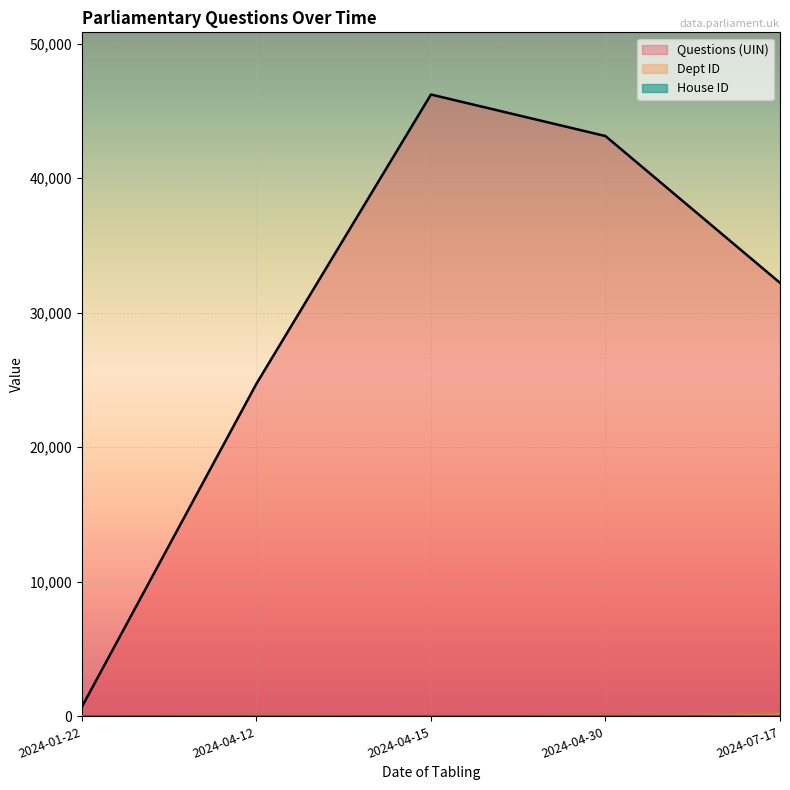

Which series changed the most between 2024-04-15 and 2024-04-30?

Questions (UIN)